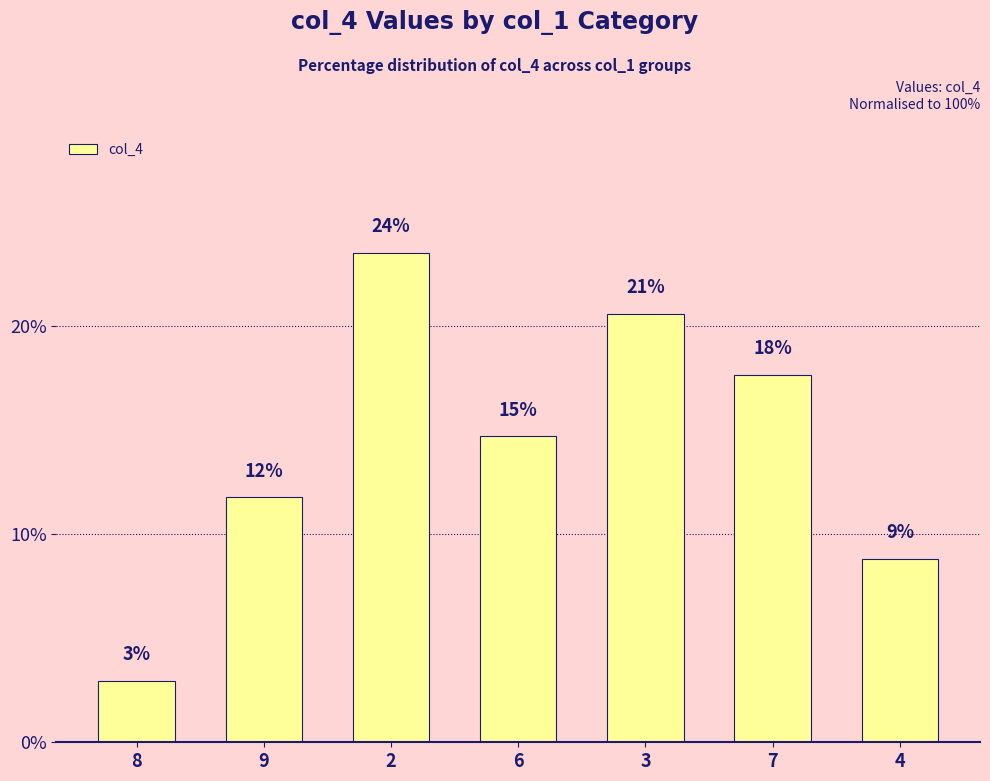

What is the ratio of the value at 8 to the value at 4?

0.3